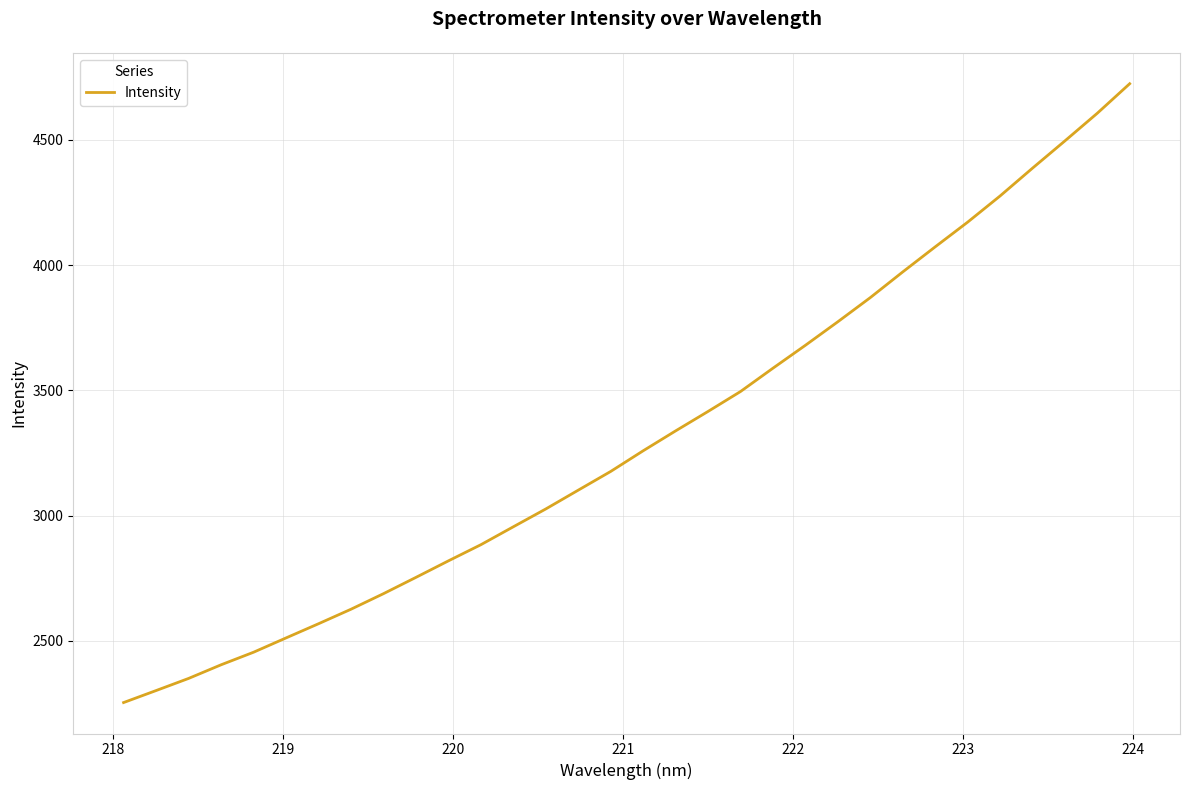

What is the sum of all values?

105998.1